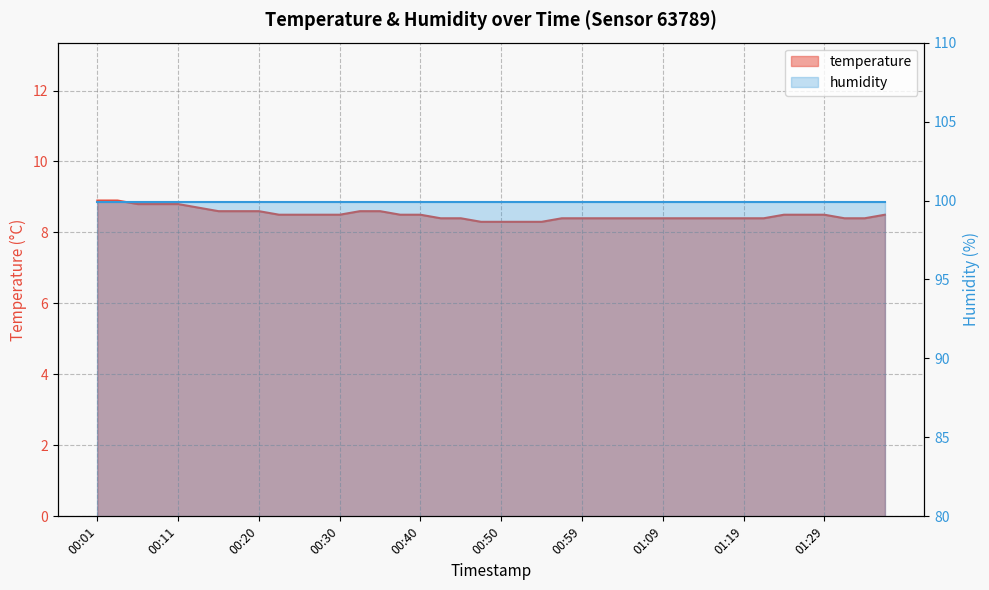

What is the greatest value displayed?

8.9